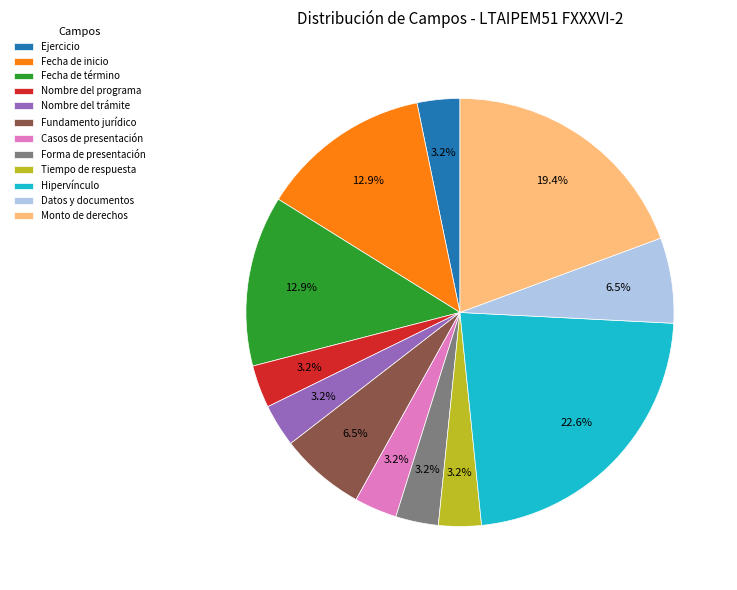

To the nearest percent, what percentage of the pie is Forma de presentación?

3%